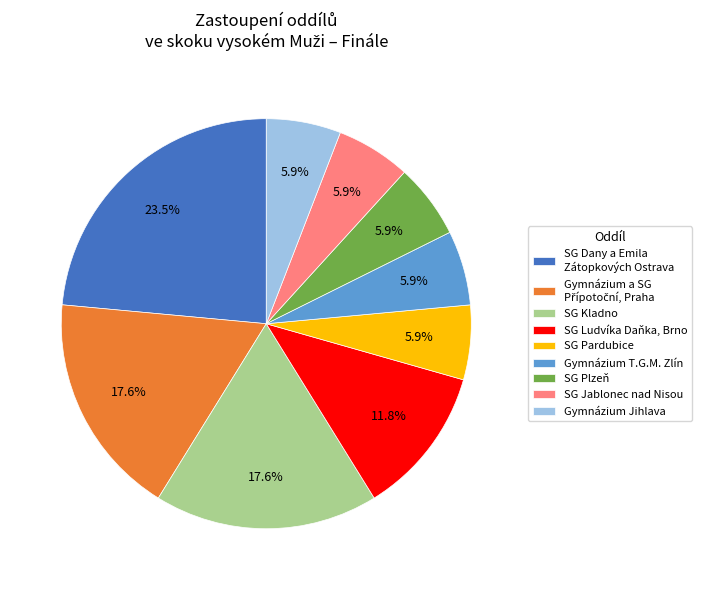

Which category has the biggest portion of the pie?

SG Dany a Emila Zátopkových Ostrava